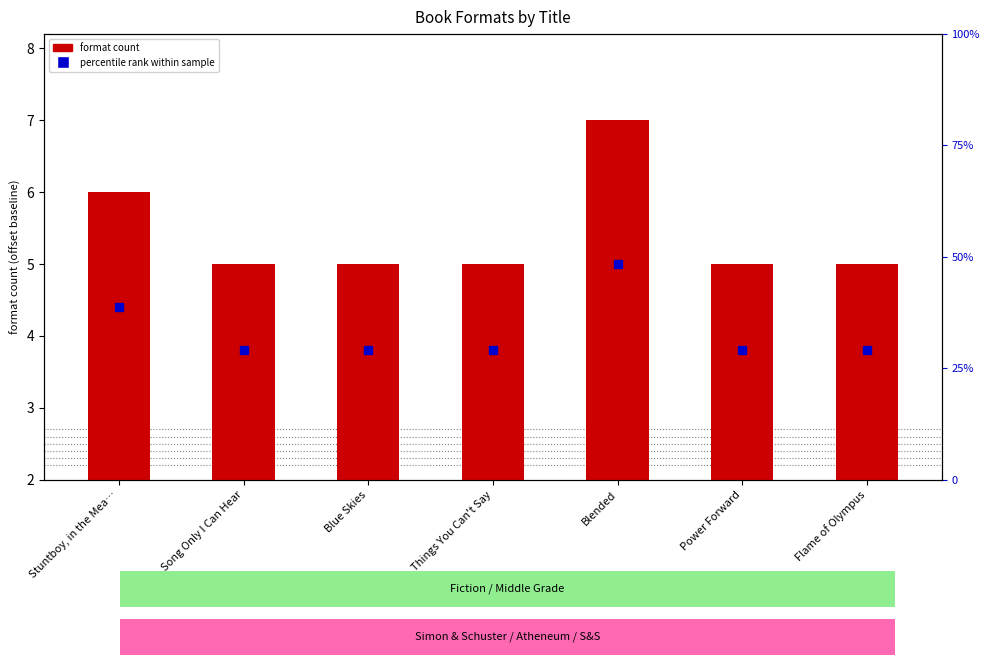

Is it true that the value at Flame of Olympus is 3?

True